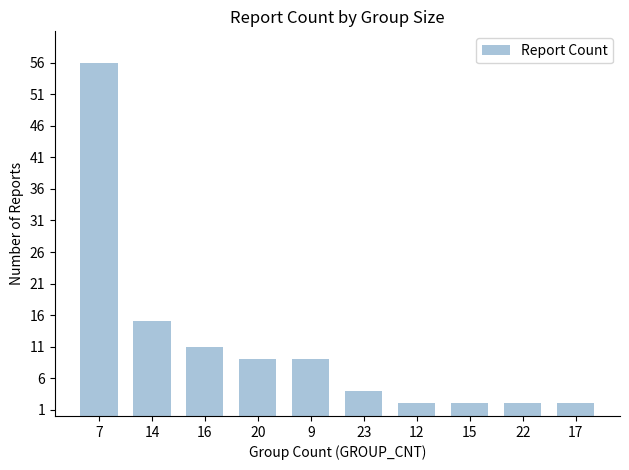

What is the sum of all values?

112